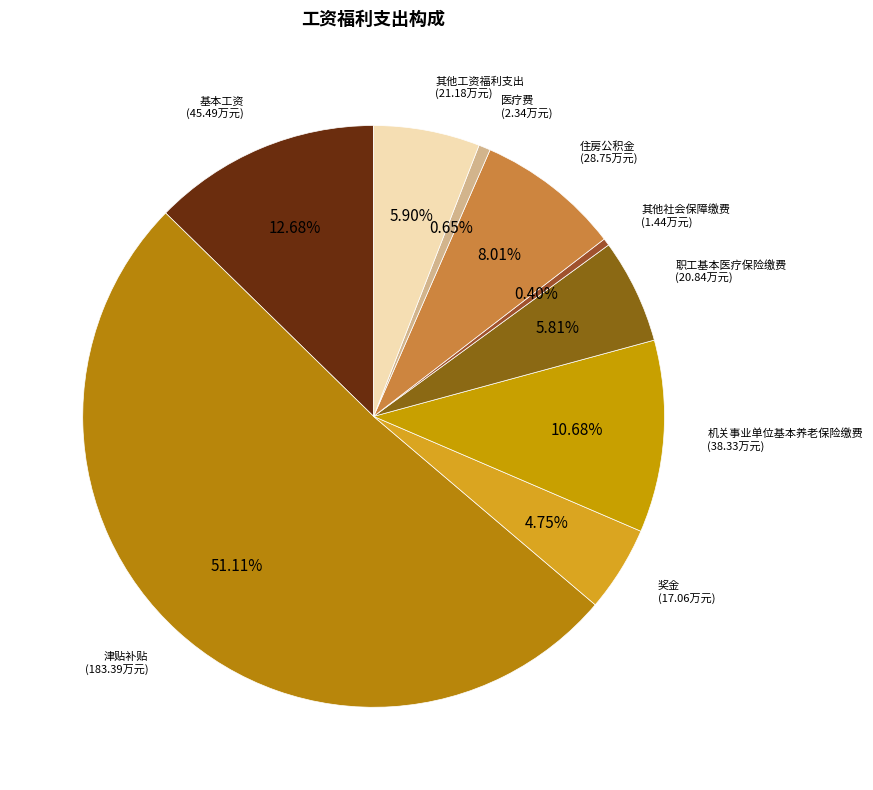

True or false: 其他社会保障缴费 accounts for 0% of the total.

True